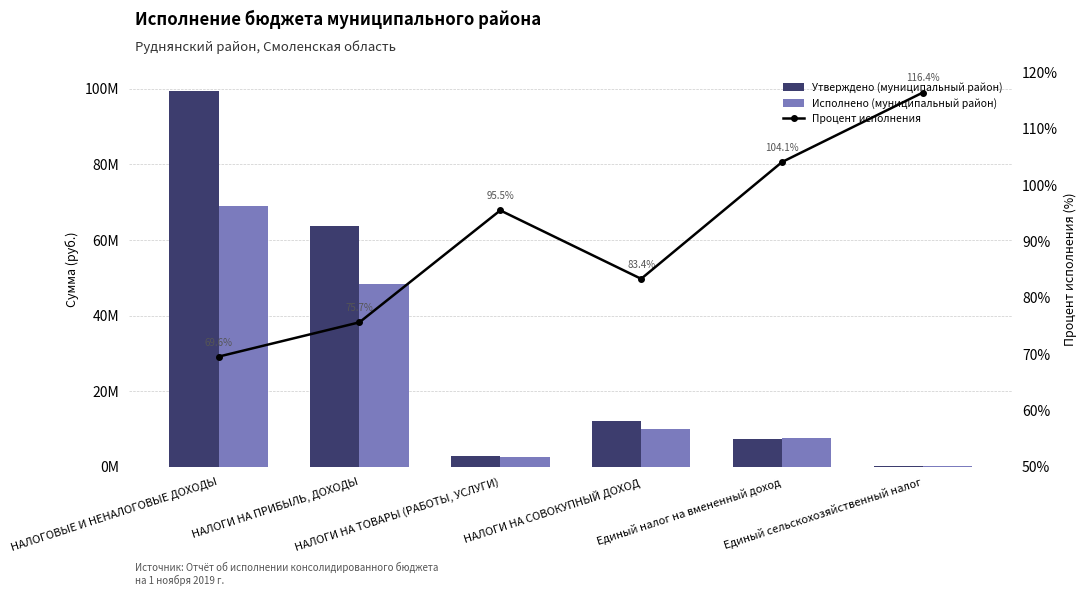

Which series has the largest total across all categories?

Утверждено (муниципальный район)